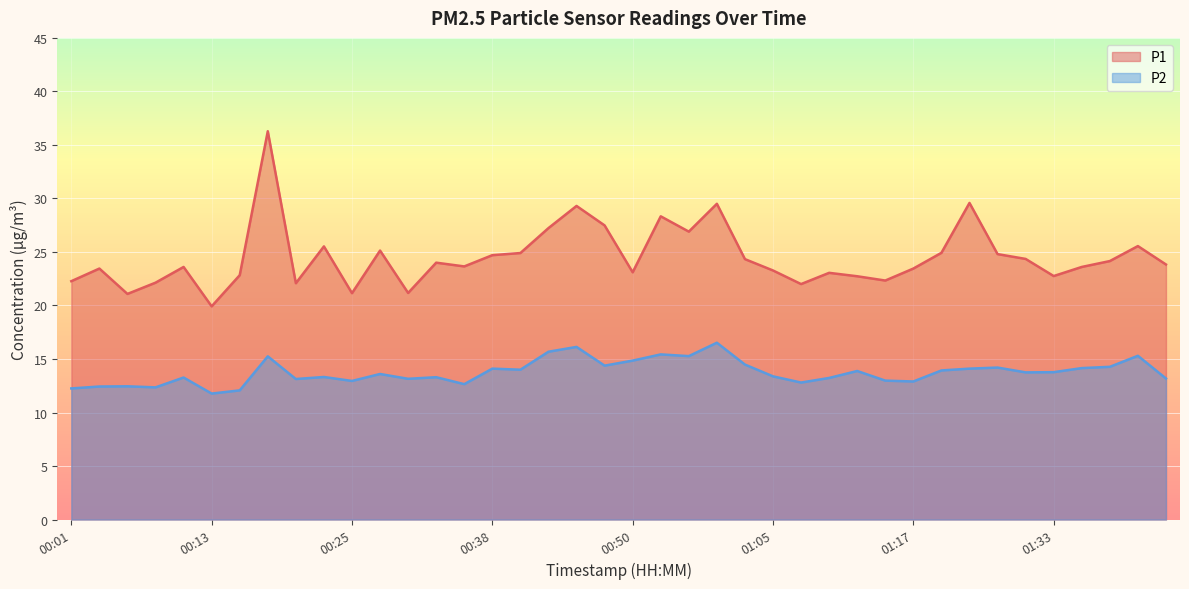

Reading left to right, extract all data points from this chart.

P1: 22.3	23.4	21.1	22.1	23.6	19.9	22.8	36.3	22.1	25.5	21.1	25.1	21.2	24.0	23.6	24.7	24.9	27.2	29.3	27.5	23.1	28.3	26.9	29.5	24.3	23.3	22.0	23.1	22.7	22.3	23.4	24.9	29.6	24.8	24.4	22.8	23.6	24.1	25.6	23.8
P2: 12.2	12.4	12.4	12.3	13.3	11.8	12.1	15.2	13.1	13.3	12.9	13.6	13.2	13.3	12.7	14.1	14.0	15.7	16.1	14.4	14.8	15.4	15.3	16.5	14.5	13.4	12.8	13.2	13.9	13.0	12.9	13.9	14.1	14.2	13.8	13.8	14.2	14.3	15.3	13.2